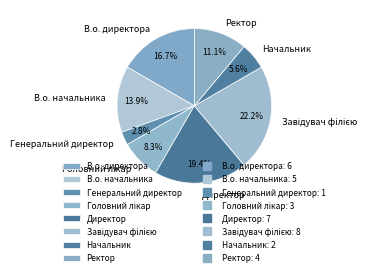

Approximately how many times larger is the value at Ректор compared to Директор?

0.6